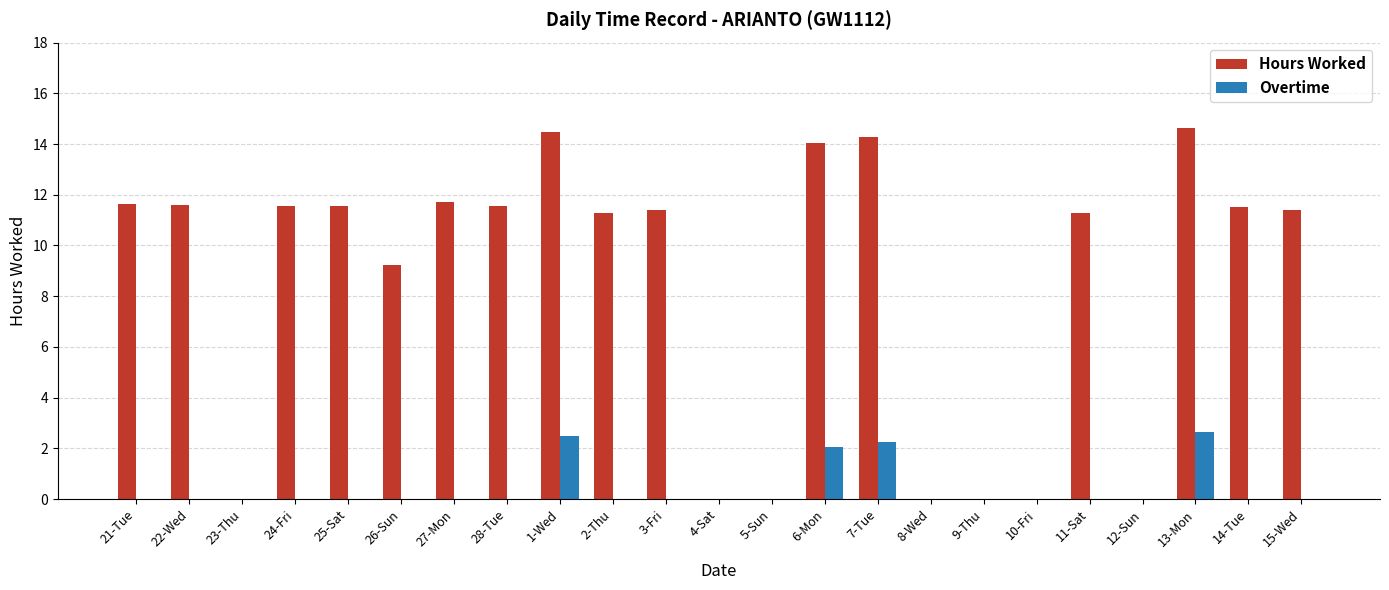

The value of Hours Worked at 22-Wed is 20.5. True or false?

False